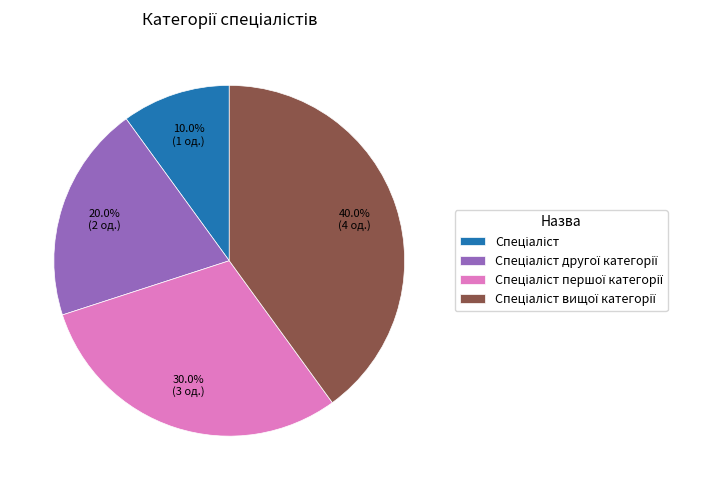

To the nearest percent, what is the difference between the largest and smallest slice percentages?

30%